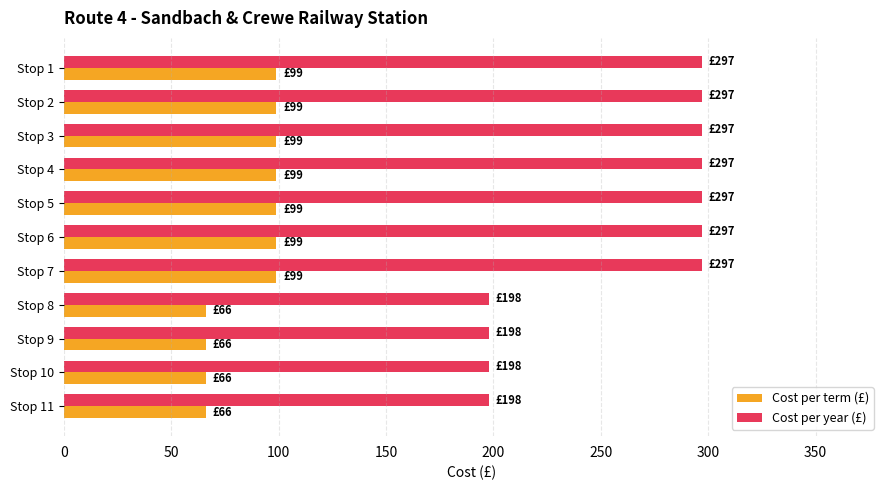

At how many categories does at least one series exceed 252?

7